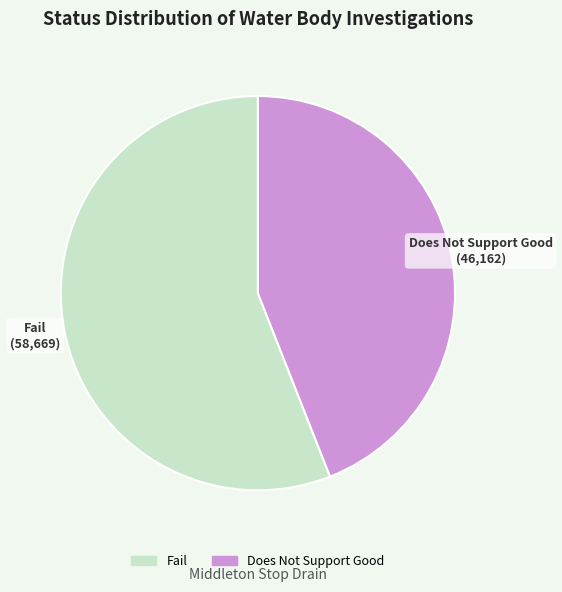

Is there a majority slice in this chart?

Yes